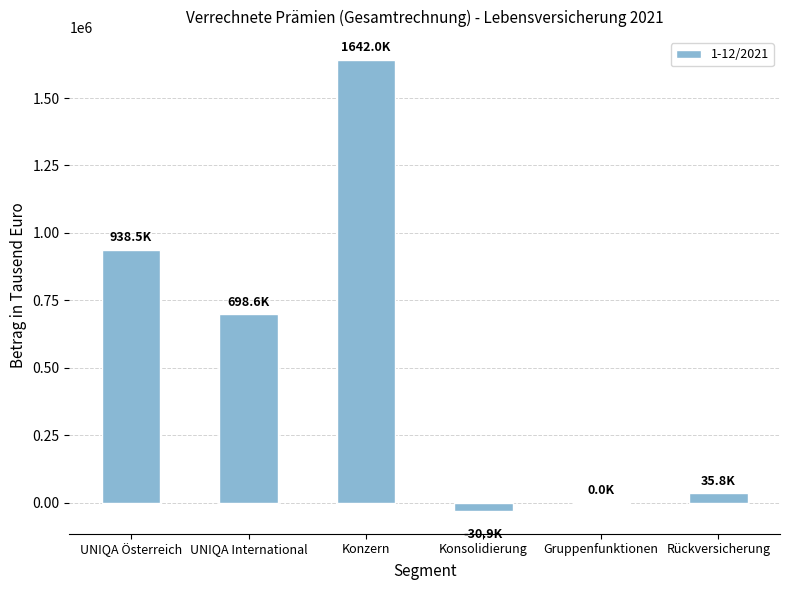

The value at UNIQA Österreich is 378371. True or false?

False